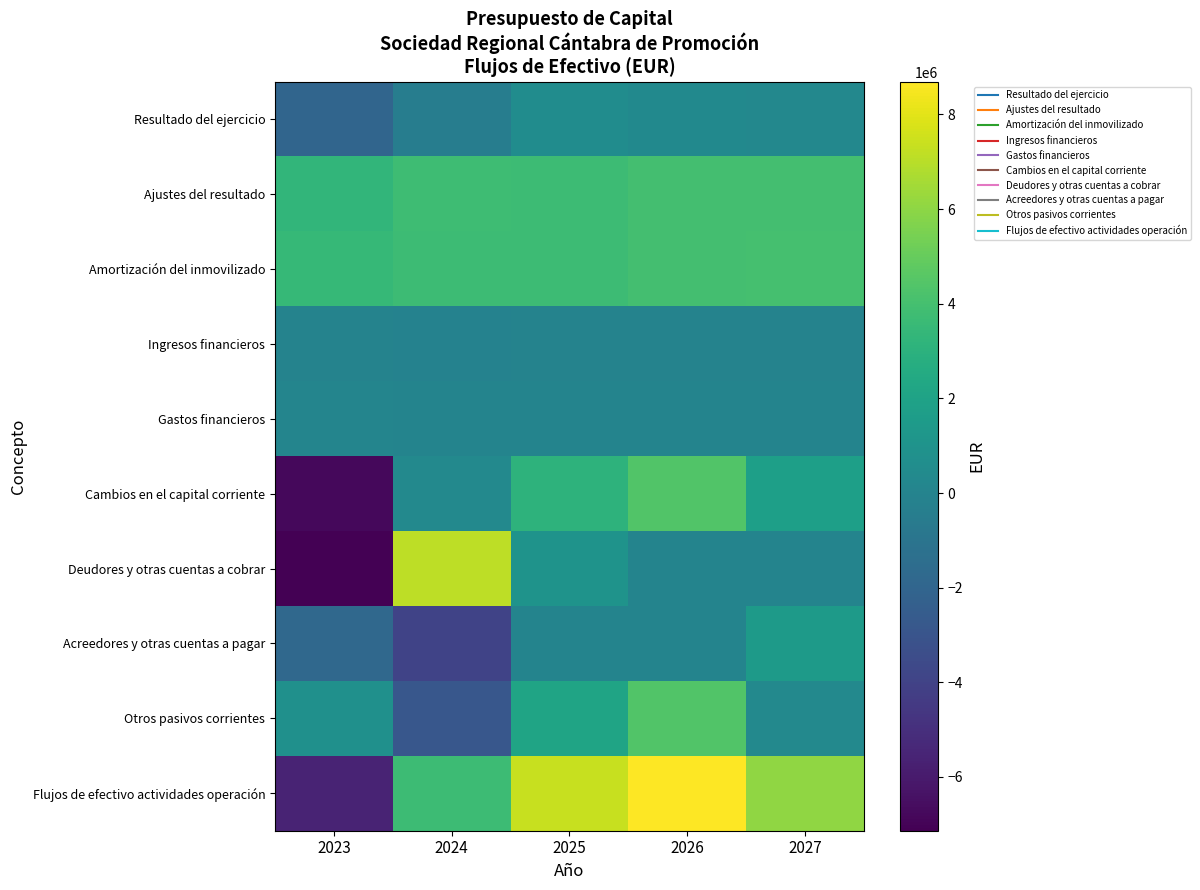

Which series has the largest range (max minus min)?

Deudores y otras cuentas a cobrar